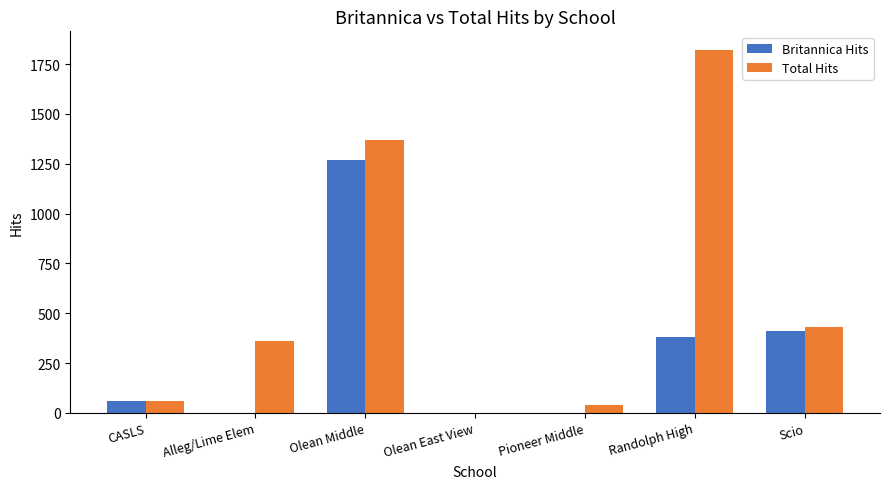

What is the sum of the Britannica Hits values at Pioneer Middle and CASLS?

59